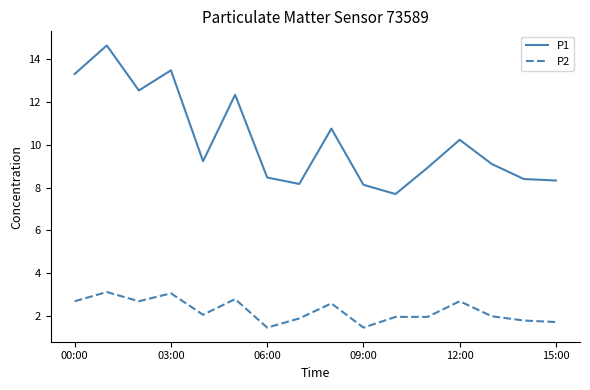

How many distinct data groups are displayed?

2